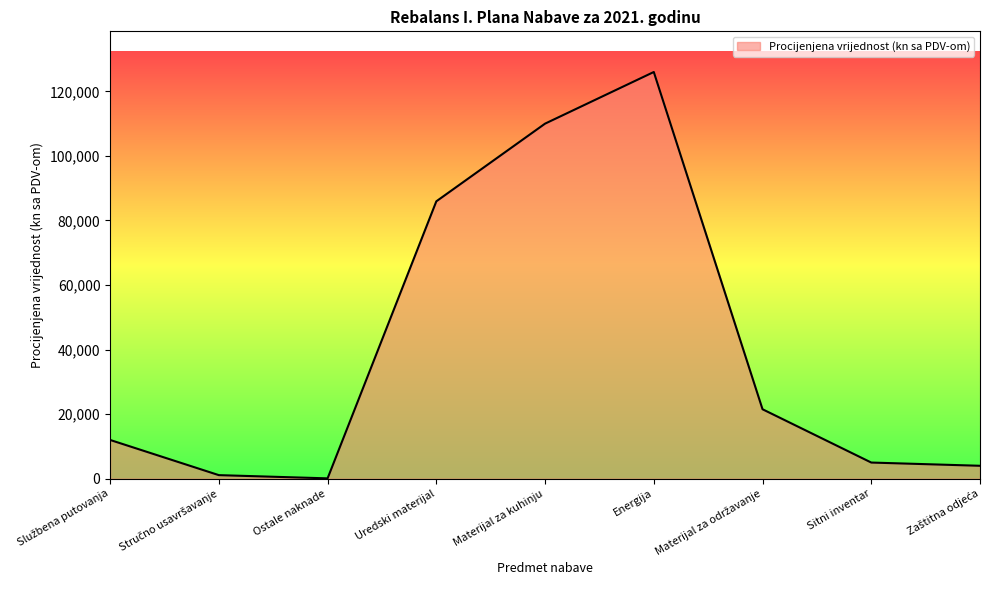

What is the difference between the maximum and minimum values?

125900.0